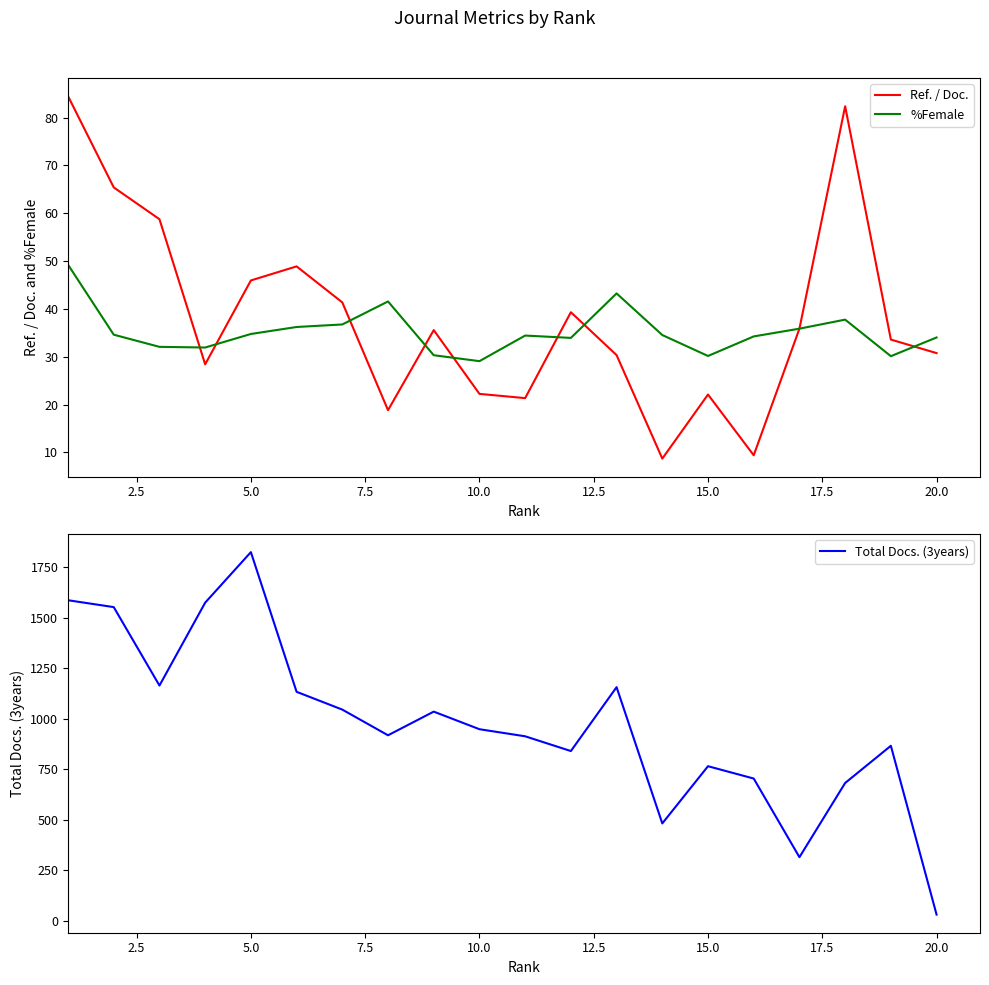

What value does the Ref. / Doc. series have at 20.0?

30.8